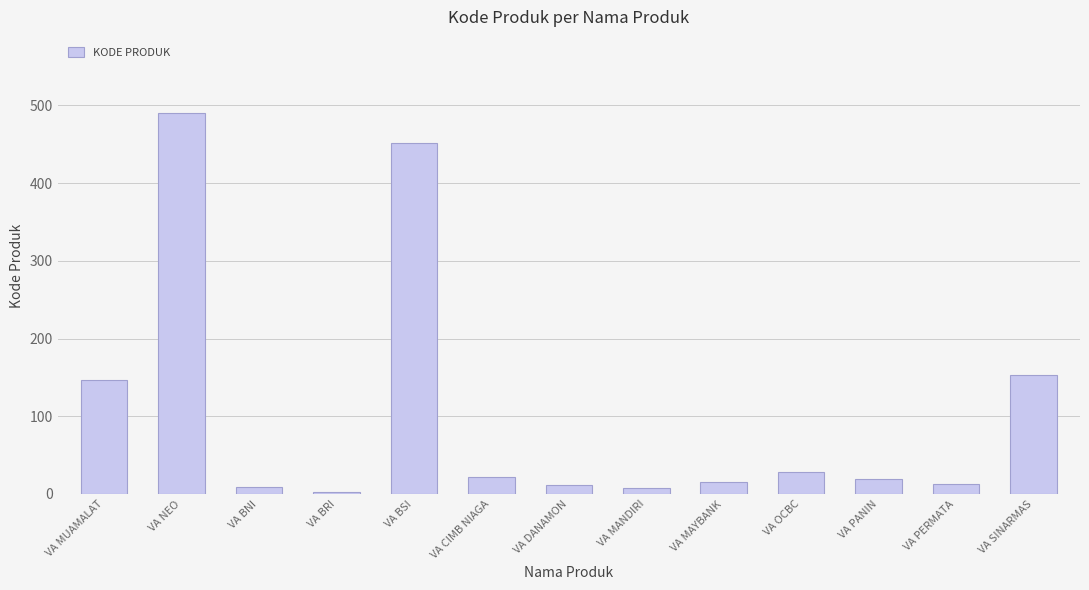

True or false: the data shows 11 at VA DANAMON.

True